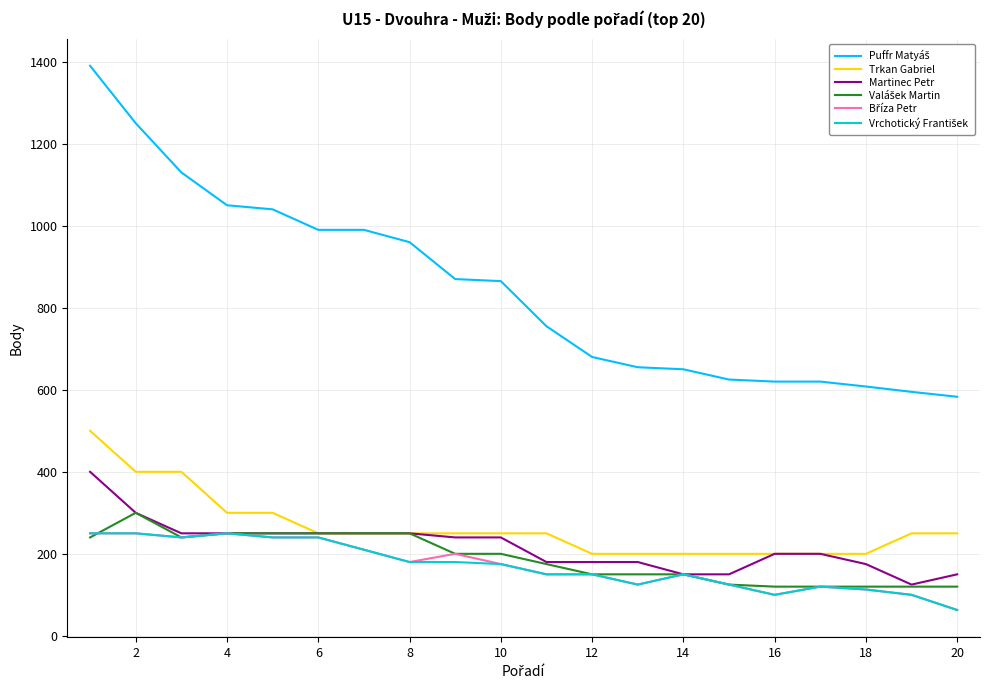

What is the greatest value displayed?

1390